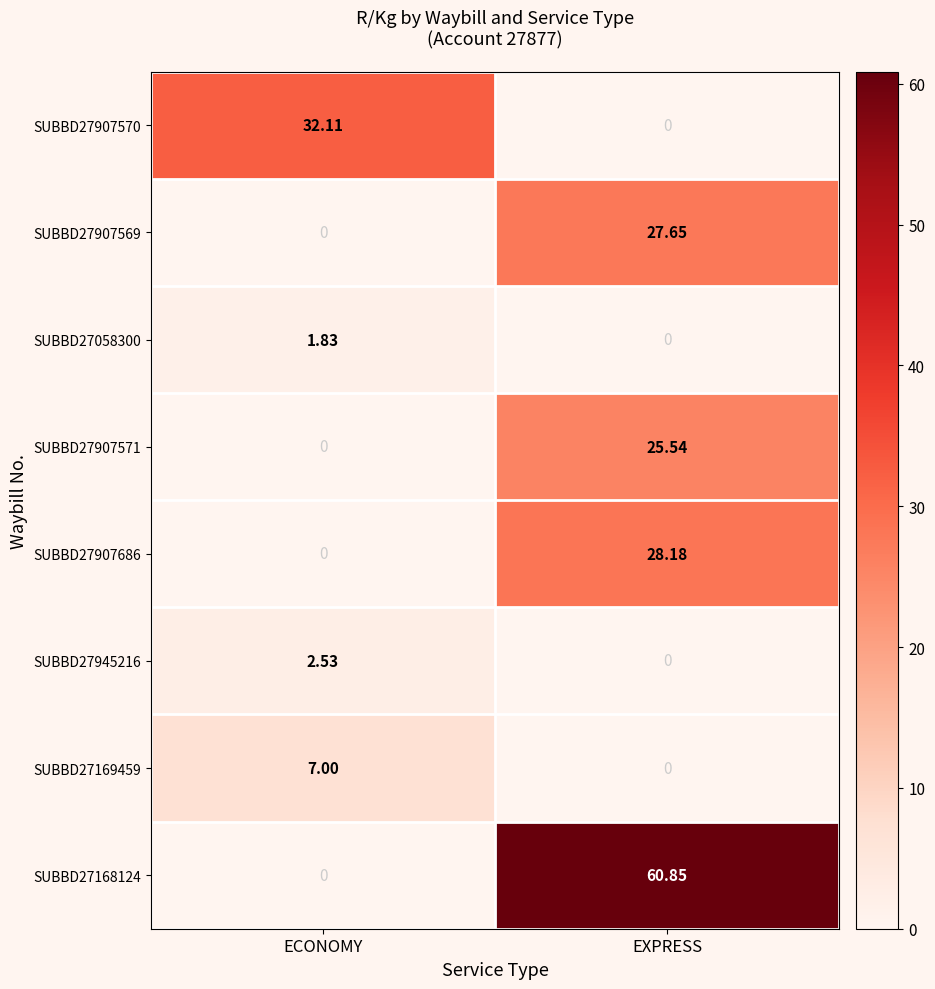

Which series has the widest spread of values?

SUBBD27168124